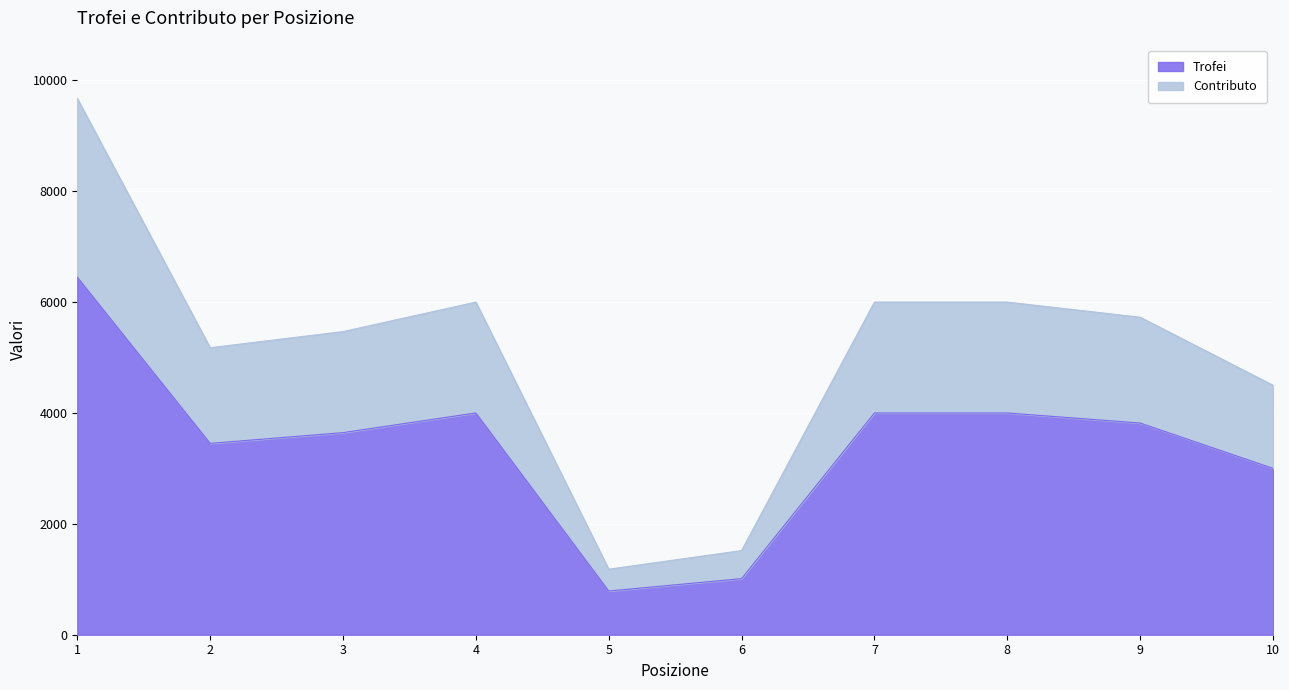

Where is the first local maximum for Contributo?

4